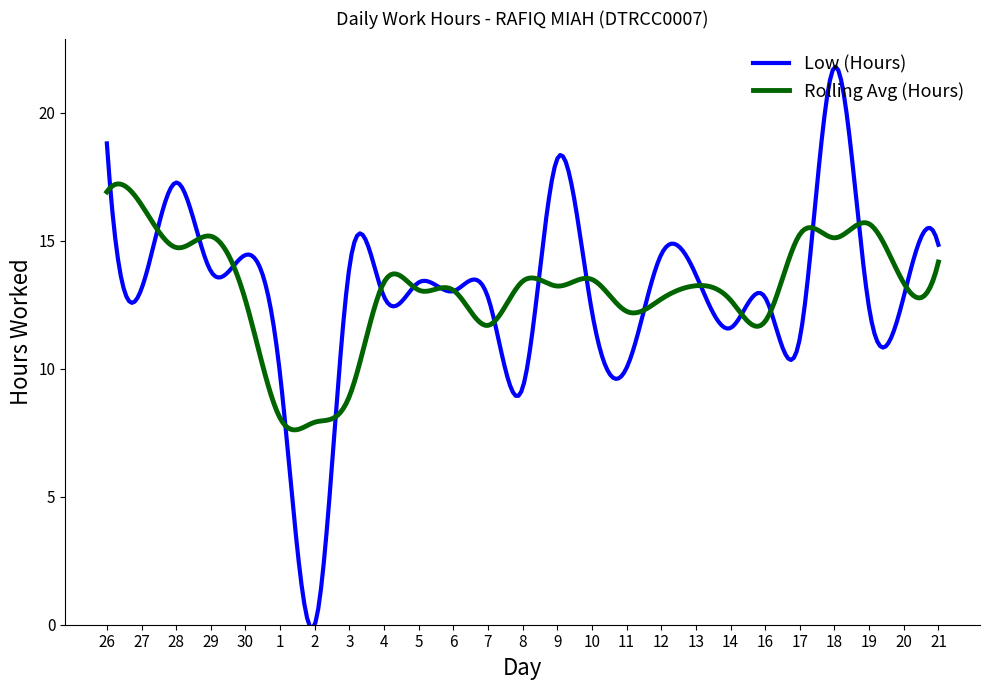

What is the lowest value of the Rolling Avg (Hours) series?

7.6